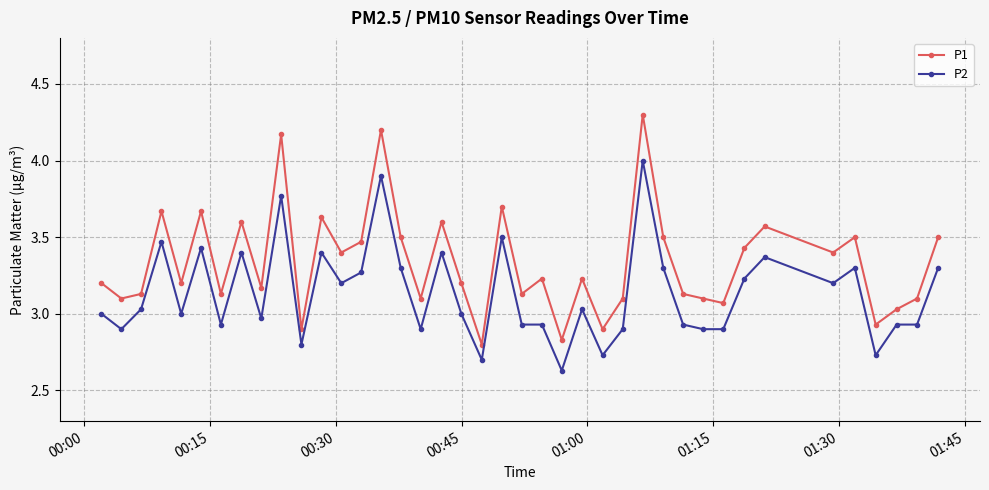

Which series has the widest spread of values?

P1